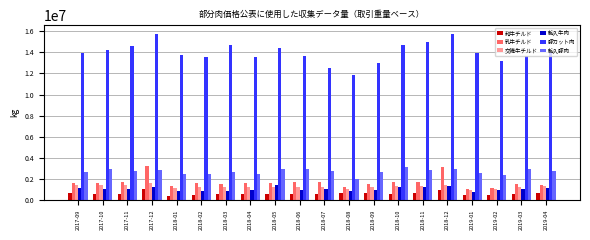

What is the total value across all series at 2018-06?

21050903